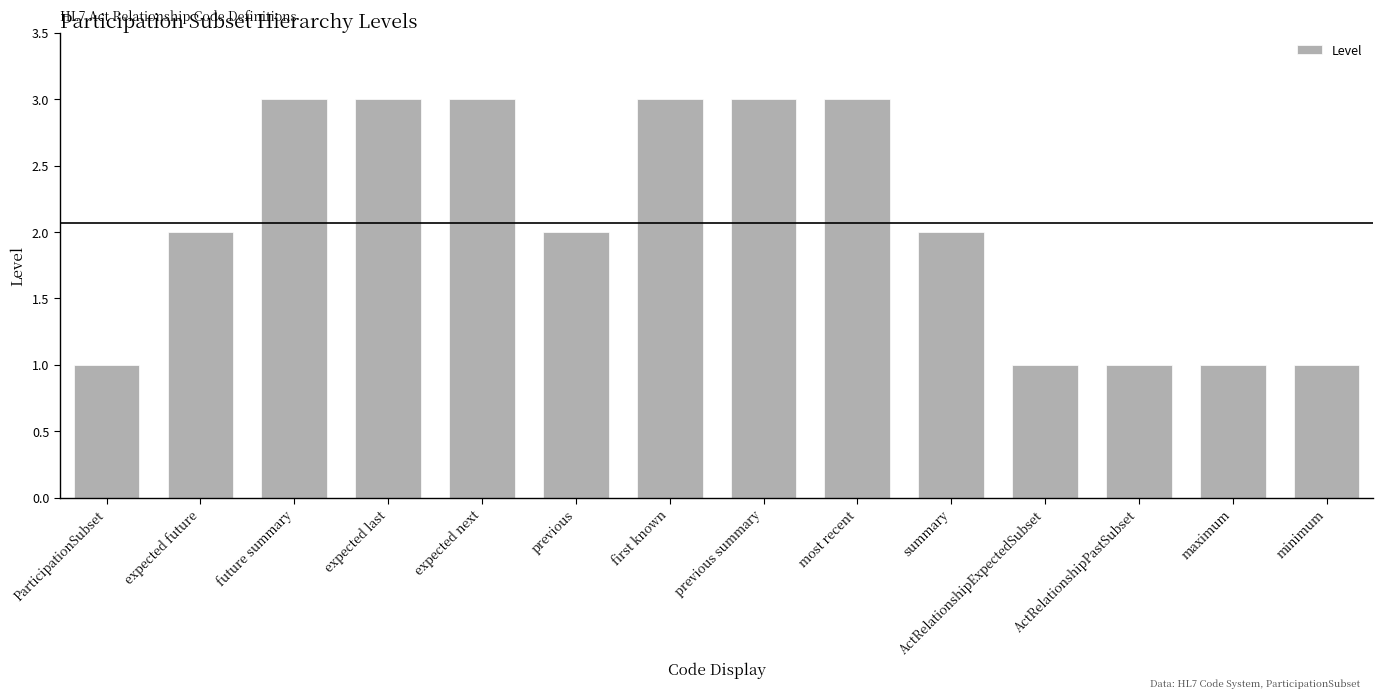

What is the ratio of the value at expected future to the value at expected next?

0.7